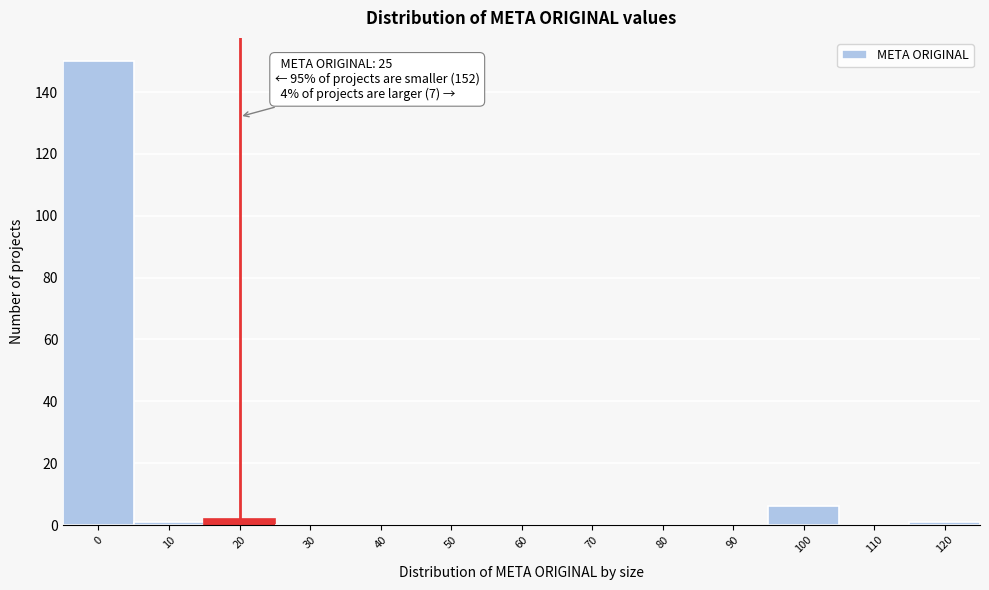

Reading right to left, transcribe all the data shown in this chart.

120=1	110=0	100=6	90=0	80=0	70=0	60=0	50=0	40=0	30=0	20=2	10=1	0=150